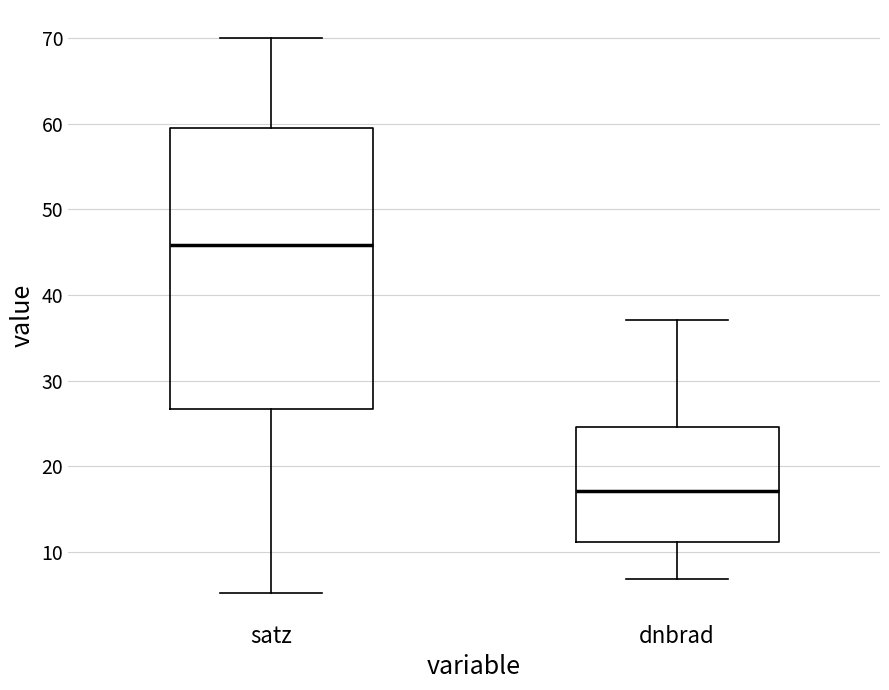

Which box is the tallest, from its lower edge to its upper edge?

satz